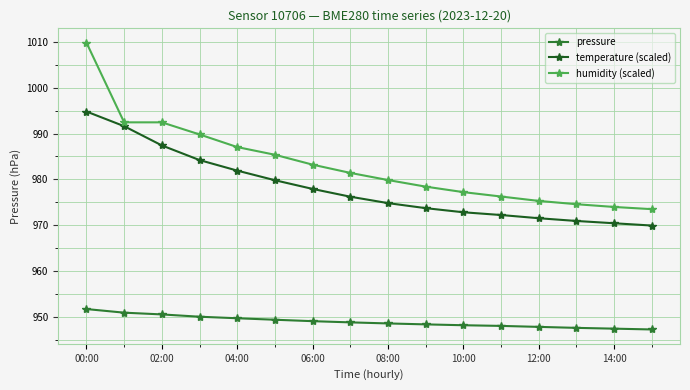

Does the chart have visible grid lines?

Yes